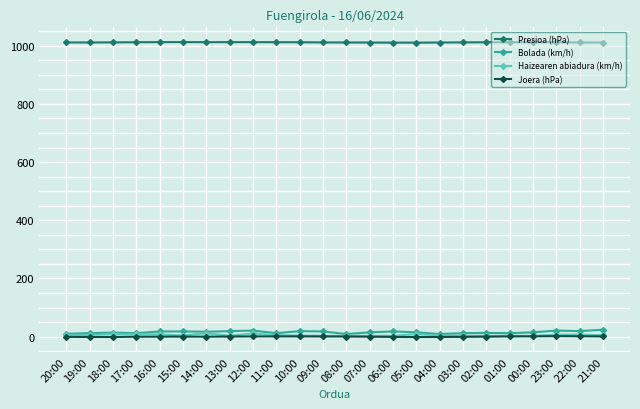

What is the label of the 8th point from the right?

04:00